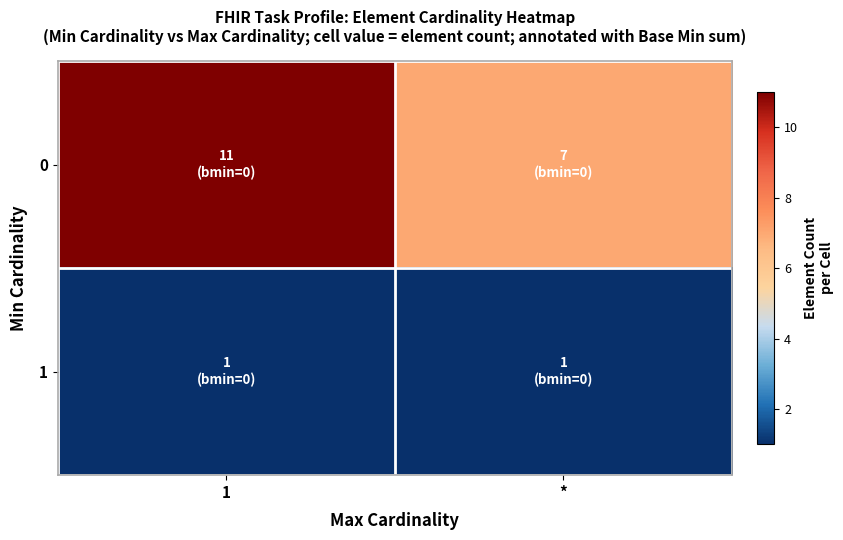

At how many categories does at least one series exceed 2?

2